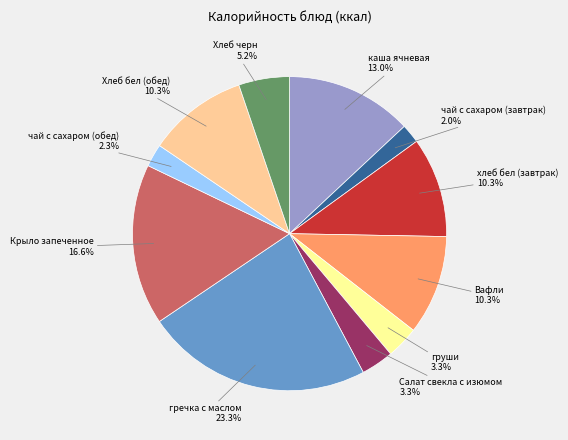

How many slices are in this pie chart?

11